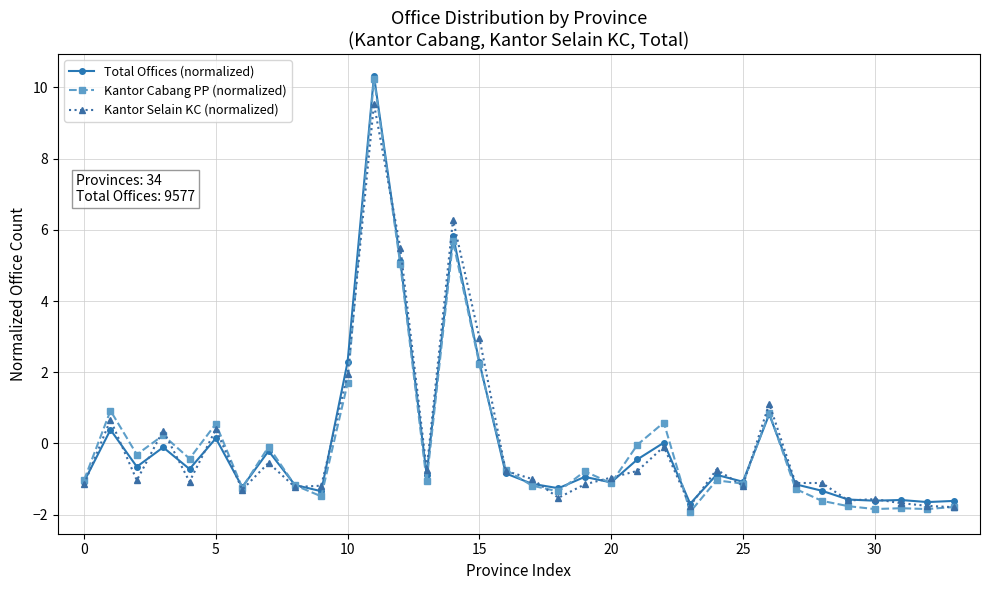

What is the value of the Kantor Cabang PP (normalized) point at the 16th from the left?

2.2